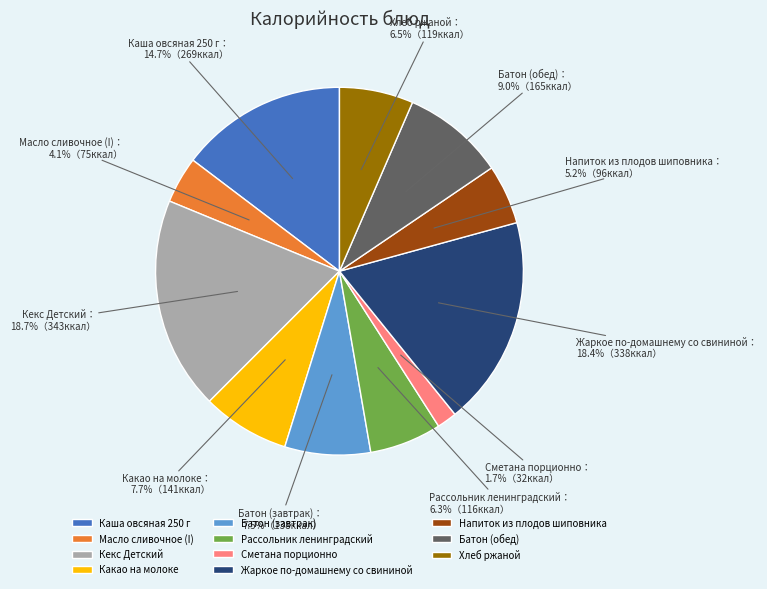

What is the smallest slice in the pie chart?

Сметана порционно